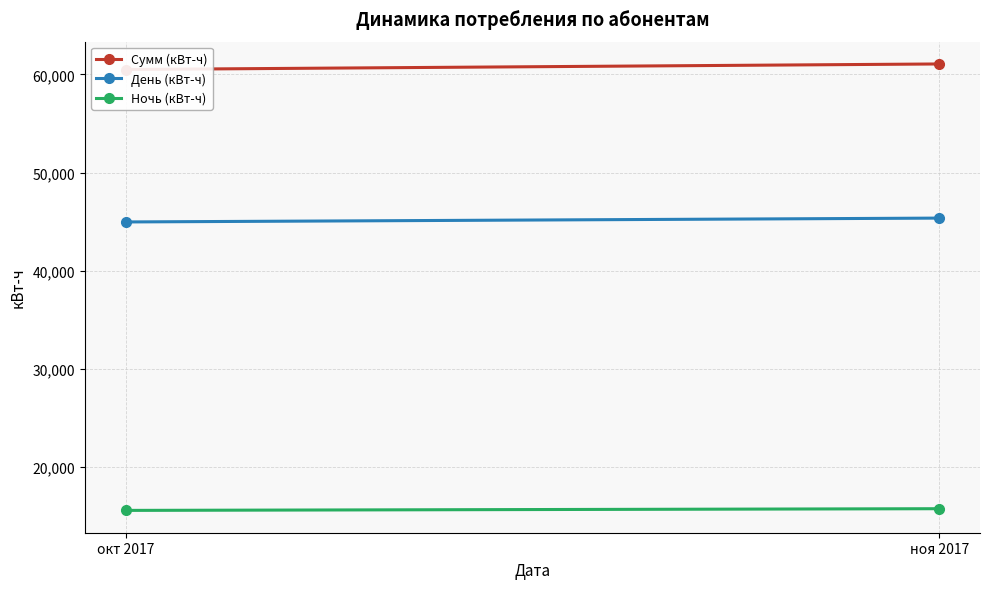

What is the label of the 2nd point from the right?

окт 2017